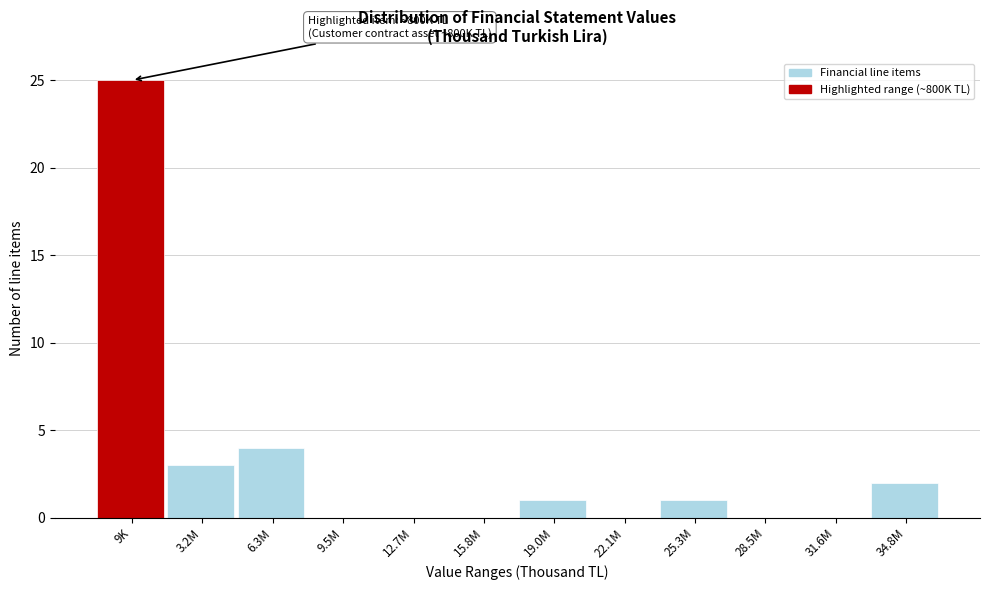

Reading left to right, transcribe all the data shown in this chart.

9K=25	3.2M=3	6.3M=4	9.5M=0	12.7M=0	15.8M=0	19.0M=1	22.1M=0	25.3M=1	28.5M=0	31.6M=0	34.8M=2